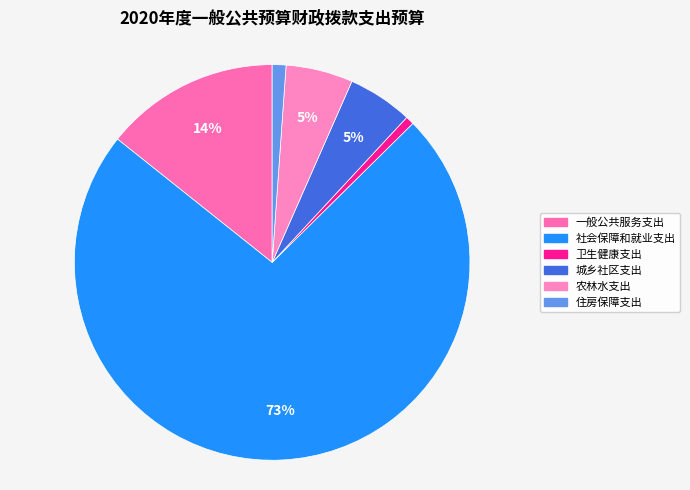

What portion of the pie excludes 农林水支出?

94.5%